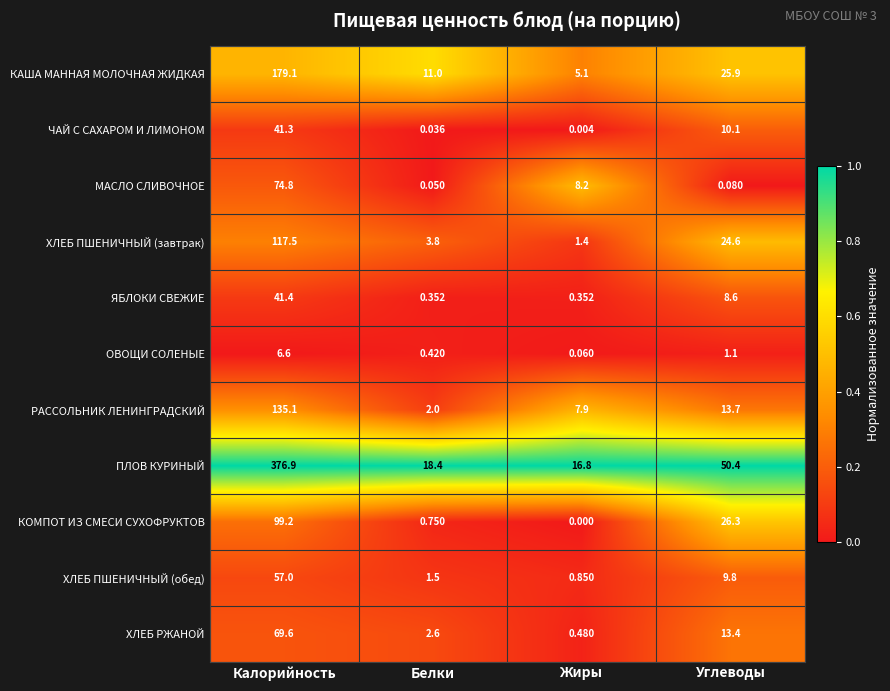

At how many categories does at least one series exceed 0?

4